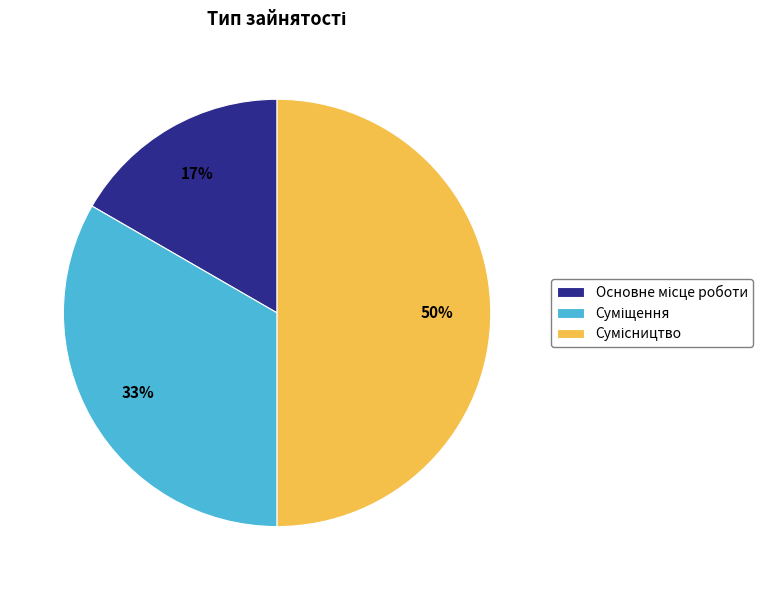

To the nearest percent, what is the average slice percentage?

33%